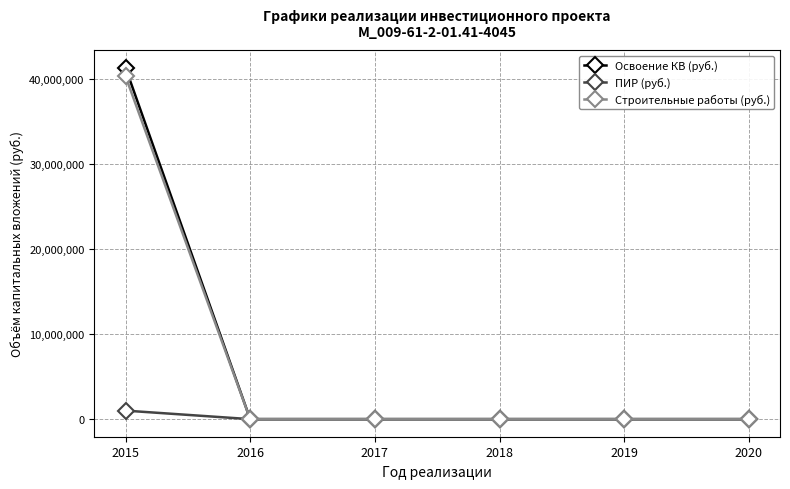

Which series has the largest range (max minus min)?

Освоение КВ (руб.)